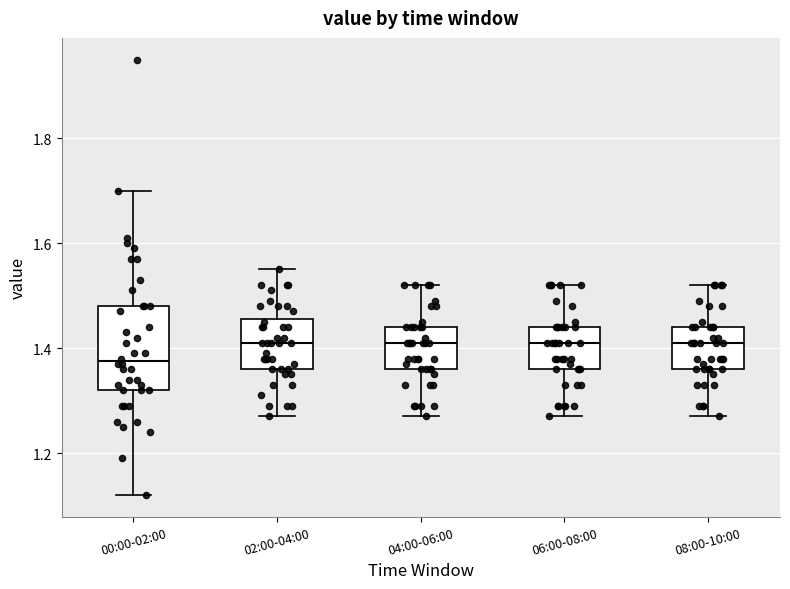

Reading left to right, transcribe this box plot: for each box, give where its median line is, the range the box spans, and where its two whiskers end, as read against the y-axis. The values are not printed on the chart, so give them approximately, as read against the axis.

00:00-02:00: median 1.38, box 1.32 to 1.48, whiskers 1.12 to 1.70
02:00-04:00: median 1.42, box 1.36 to 1.46, whiskers 1.28 to 1.56
04:00-06:00: median 1.42, box 1.36 to 1.44, whiskers 1.28 to 1.52
06:00-08:00: median 1.42, box 1.36 to 1.44, whiskers 1.28 to 1.52
08:00-10:00: median 1.42, box 1.36 to 1.44, whiskers 1.28 to 1.52